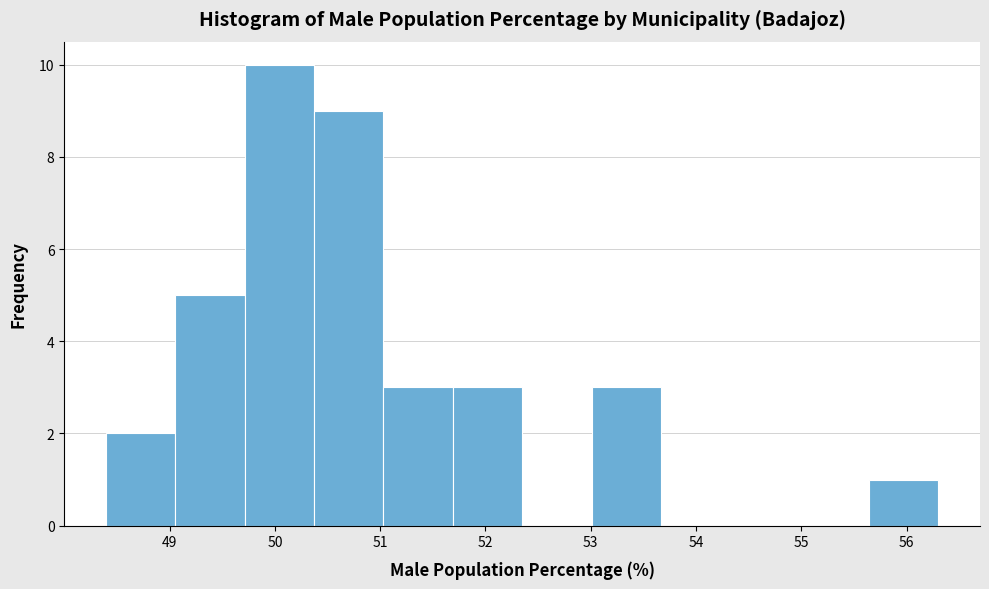

What is the height of the bar covering 51.7 to 52.3 on the x-axis? Neither the bar edges nor the heights are printed on the chart, so give them approximately, as read against the axes.

3